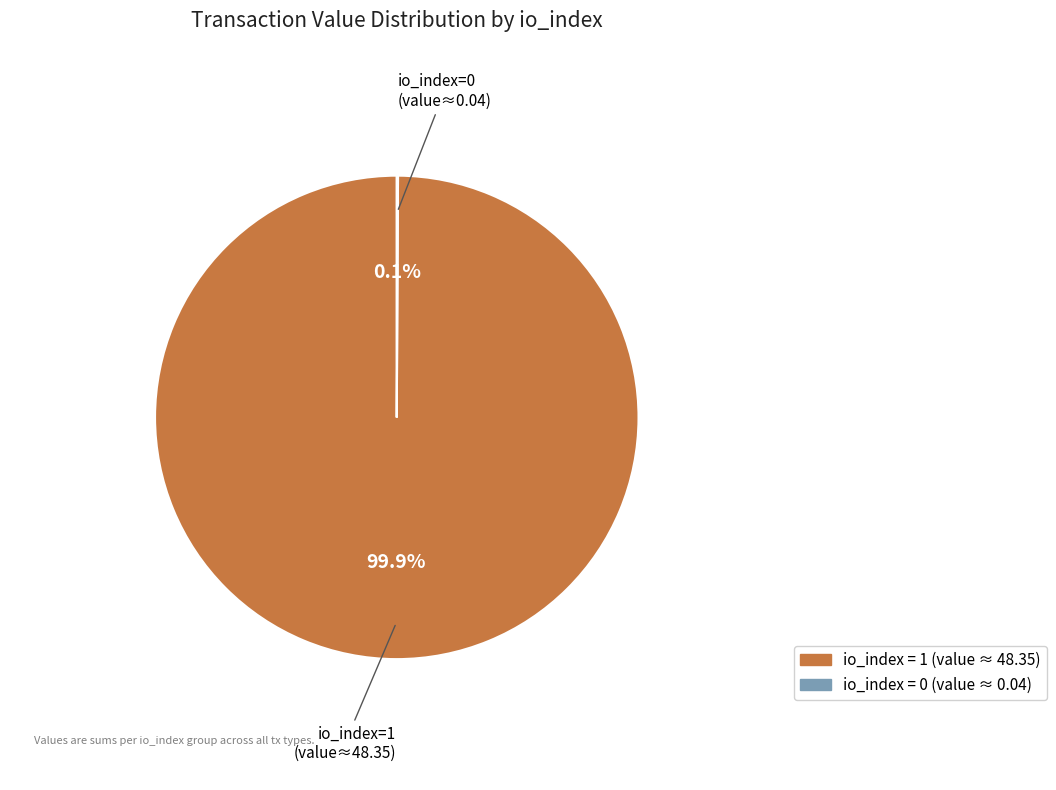

To the nearest percent, what is the difference between the largest and smallest slice percentages?

100%